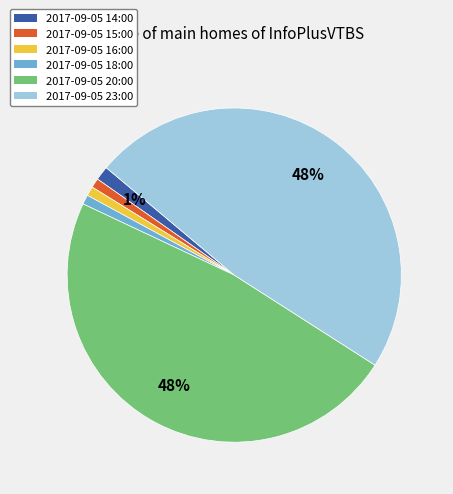

Count the number of slices in the pie.

6